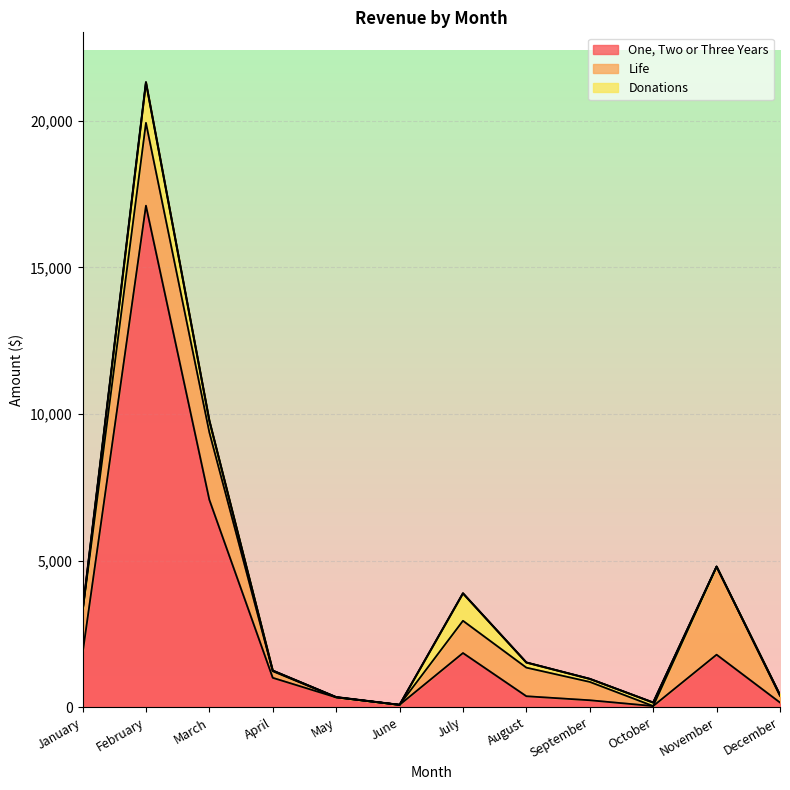

What is the difference between the maximum and minimum values in the Life series?

3000